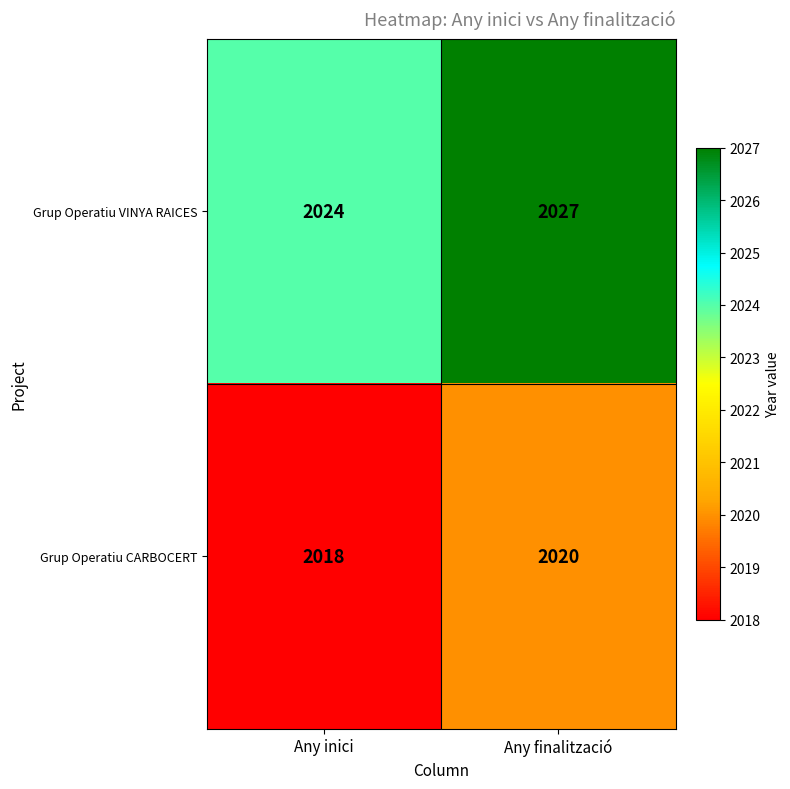

List the series in order of their overall mean, lowest first.

Grup Operatiu CARBOCERT, Grup Operatiu VINYA RAICES